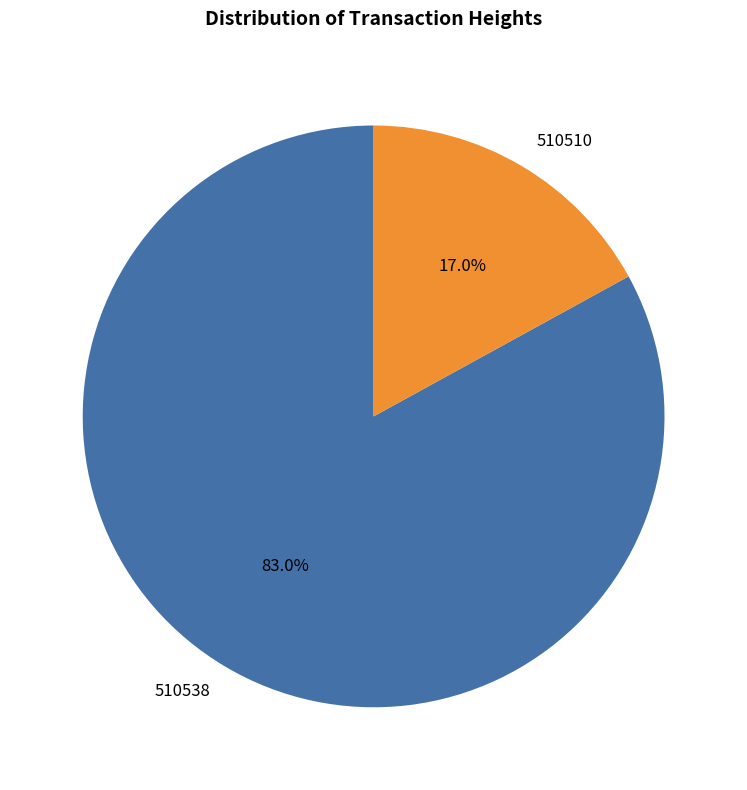

To the nearest percent, what is the difference between the largest and smallest slice percentages?

66%